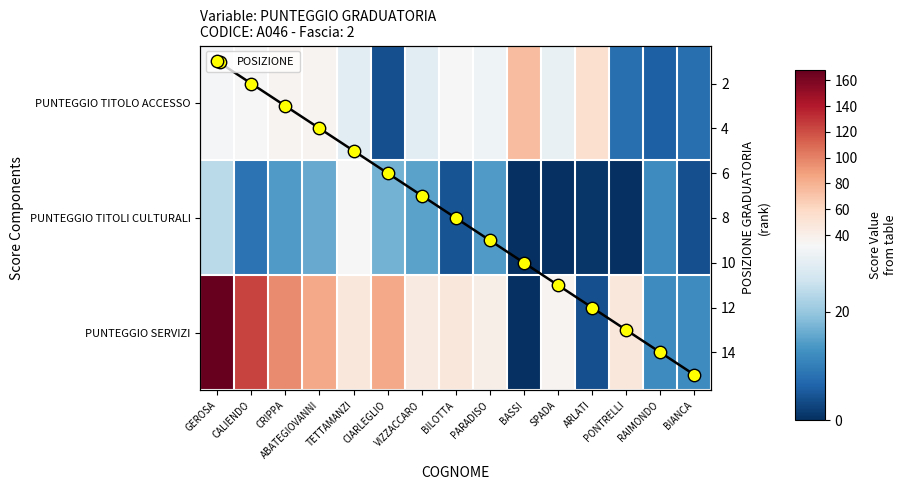

At which category does the chart reach its minimum across all series?

BASSI